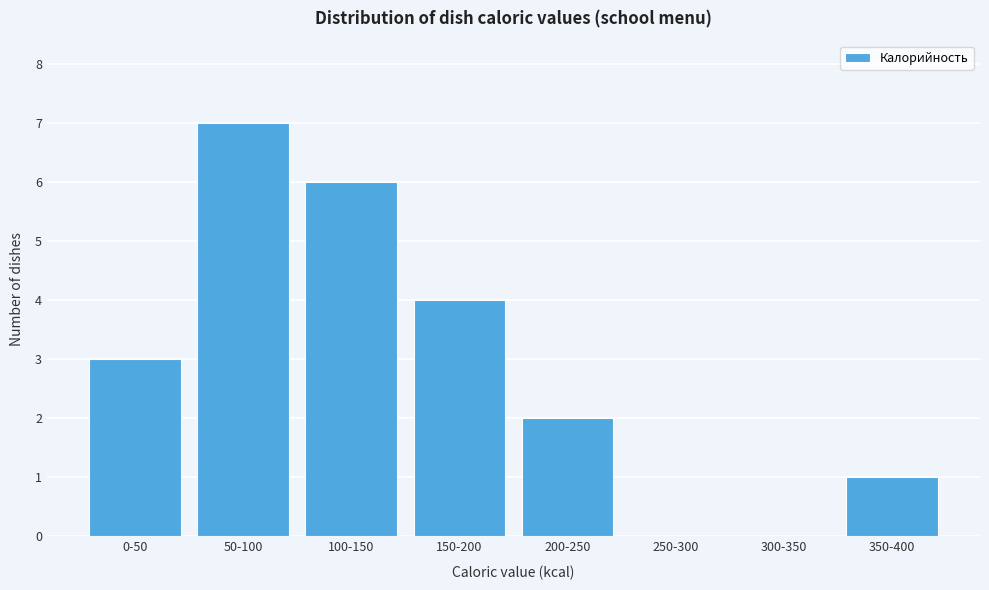

Reading left to right, extract all data points from this chart.

0-50=3	50-100=7	100-150=6	150-200=4	200-250=2	250-300=0	300-350=0	350-400=1